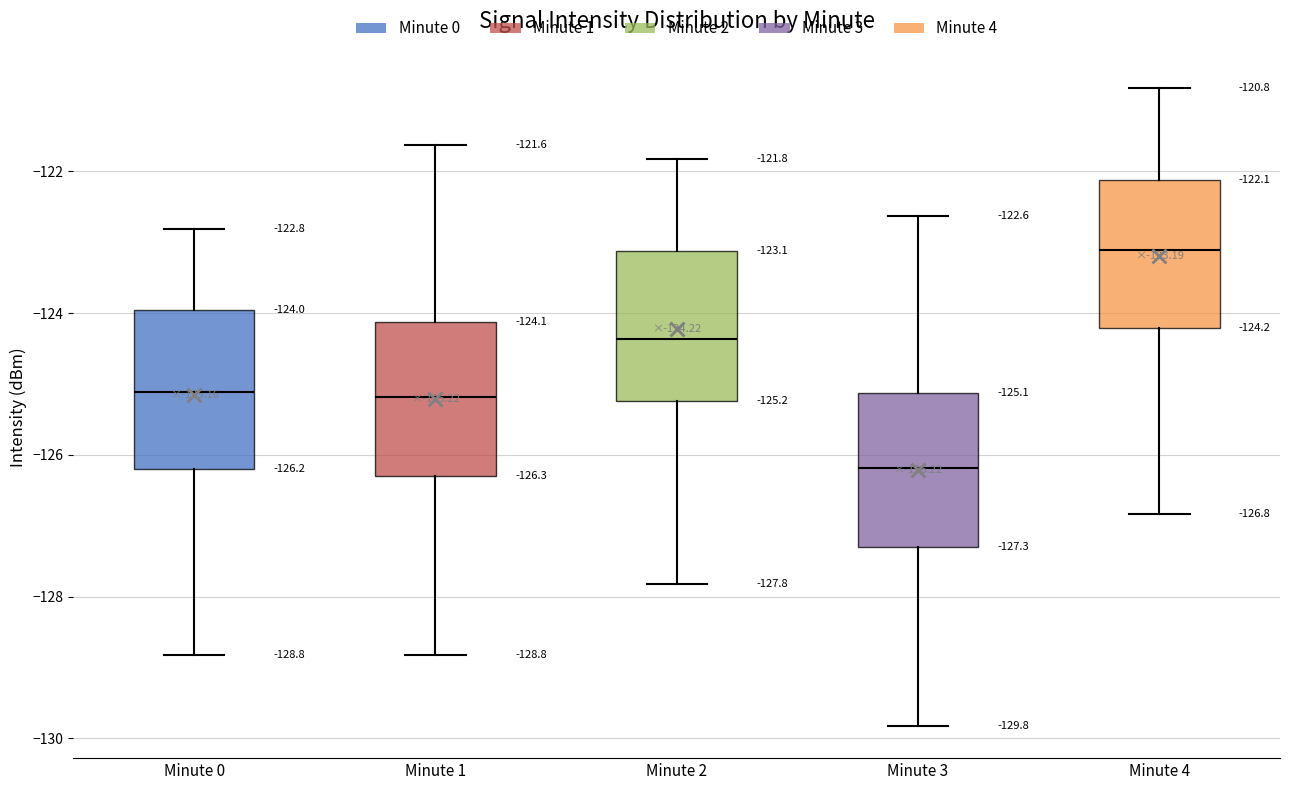

Which box's median line is the lowest?

Minute 3